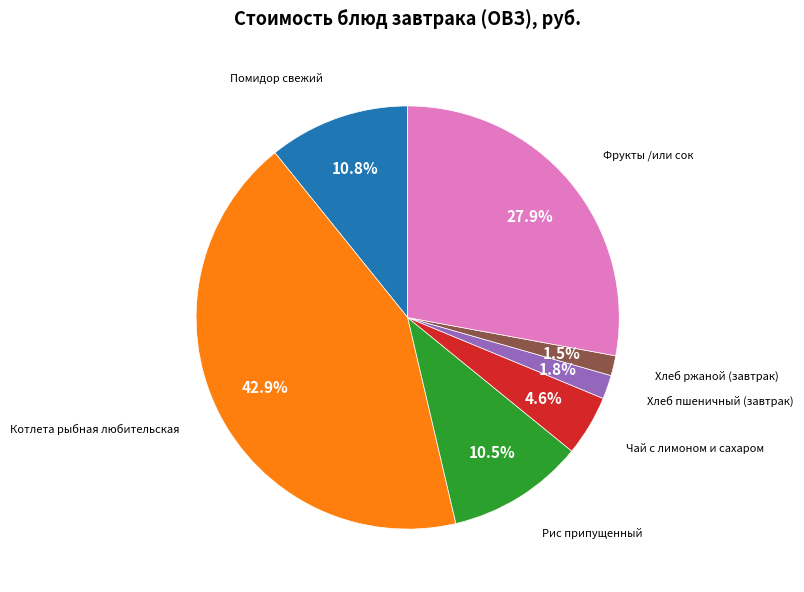

How many slices are in this pie chart?

7